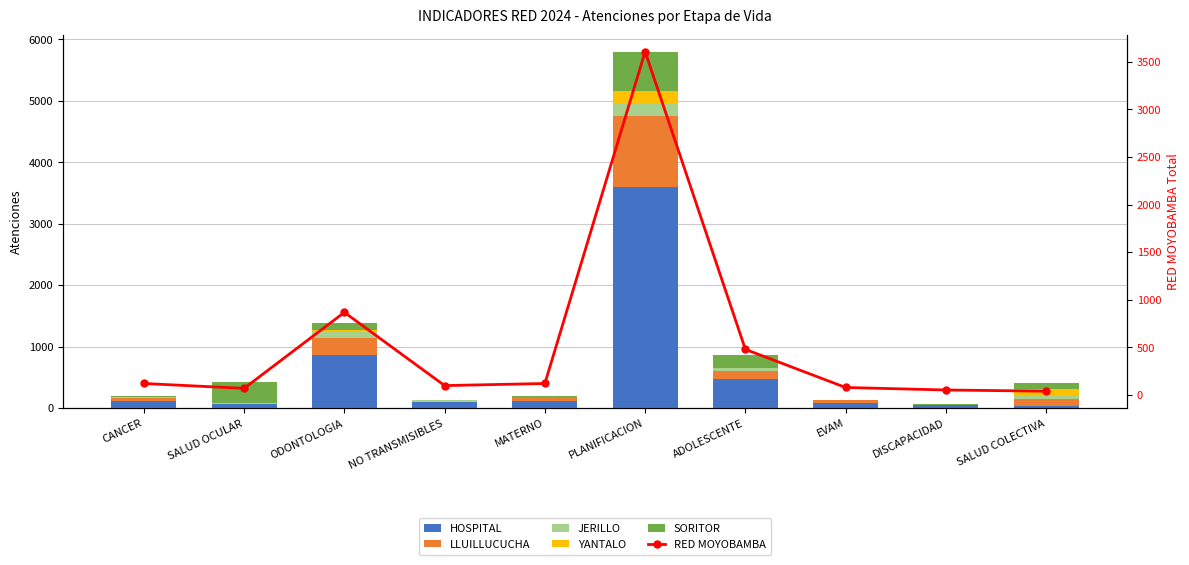

Reading left to right, transcribe all the data shown in this chart.

HOSPITAL: CANCER=122	SALUD OCULAR=71	ODONTOLOGIA=869	NO TRANSMISIBLES=100	MATERNO=122	PLANIFICACION=3606	ADOLESCENTE=480	EVAM=80	DISCAPACIDAD=54	SALUD COLECTIVA=41
LLUILLUCUCHA: CANCER=39	SALUD OCULAR=0	ODONTOLOGIA=270	NO TRANSMISIBLES=0	MATERNO=53	PLANIFICACION=1155	ADOLESCENTE=132	EVAM=46	DISCAPACIDAD=0	SALUD COLECTIVA=112
JERILLO: CANCER=15	SALUD OCULAR=17	ODONTOLOGIA=101	NO TRANSMISIBLES=28	MATERNO=4	PLANIFICACION=191	ADOLESCENTE=37	EVAM=1	DISCAPACIDAD=0	SALUD COLECTIVA=56
YANTALO: CANCER=7	SALUD OCULAR=0	ODONTOLOGIA=32	NO TRANSMISIBLES=2	MATERNO=5	PLANIFICACION=212	ADOLESCENTE=3	EVAM=5	DISCAPACIDAD=0	SALUD COLECTIVA=97
SORITOR: CANCER=14	SALUD OCULAR=331	ODONTOLOGIA=116	NO TRANSMISIBLES=2	MATERNO=17	PLANIFICACION=624	ADOLESCENTE=210	EVAM=3	DISCAPACIDAD=19	SALUD COLECTIVA=102
RED MOYOBAMBA: CANCER=122	SALUD OCULAR=71	ODONTOLOGIA=869	NO TRANSMISIBLES=100	MATERNO=122	PLANIFICACION=3606	ADOLESCENTE=480	EVAM=80	DISCAPACIDAD=54	SALUD COLECTIVA=41